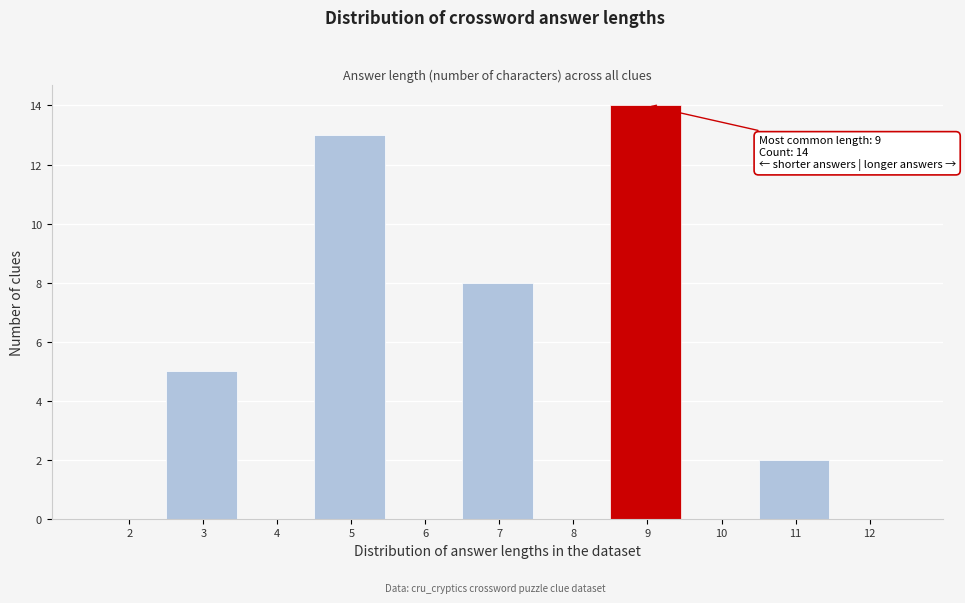

Over which range of the x-axis is the bar tallest?

8.5 to 9.5